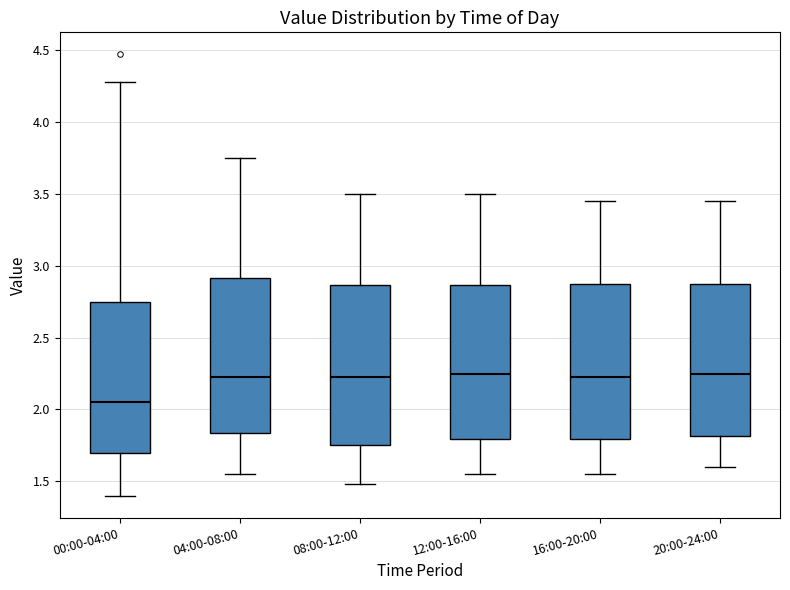

Where does the median line of the box for 16:00-20:00 sit on the y-axis? The values are not printed on the chart, so give them approximately, as read against the axis.

2.25